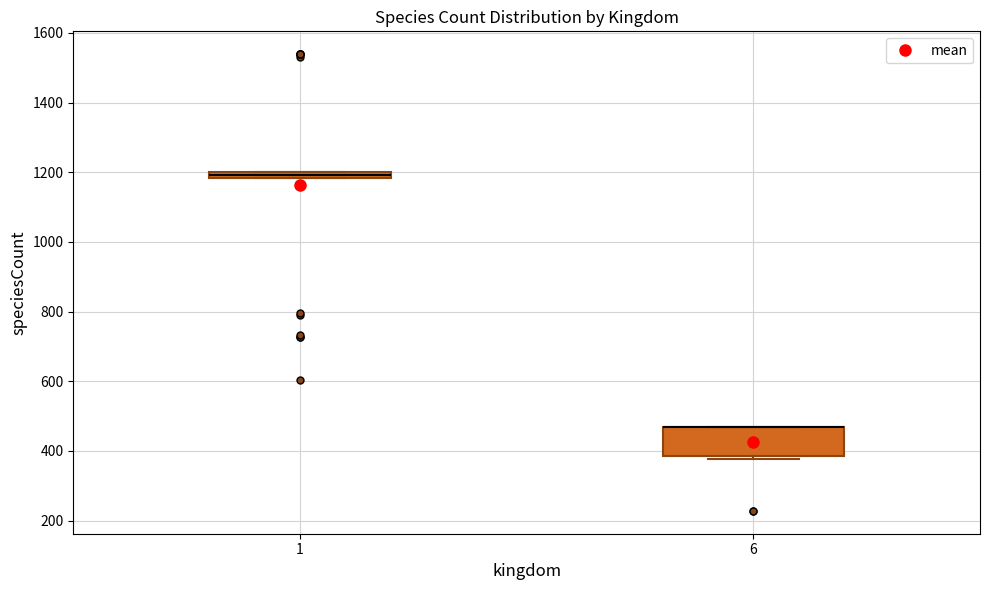

Where is the lower edge of the box at x = 6 on the y-axis? The values are not printed on the chart, so give them approximately, as read against the axis.

380